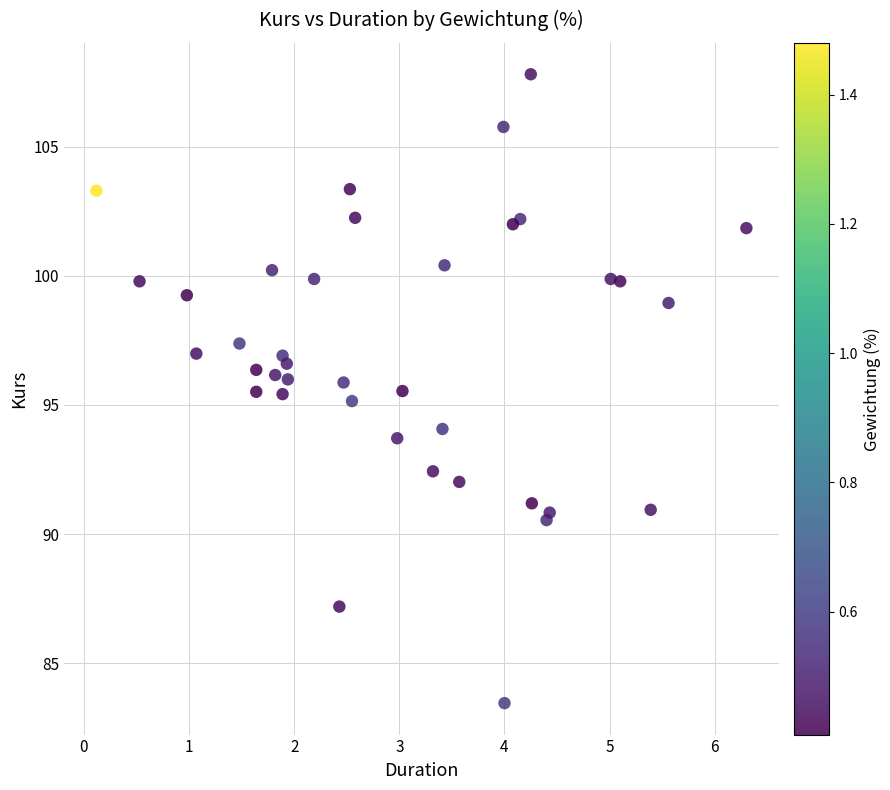

What is the range of X values (max minus min)?

6.2